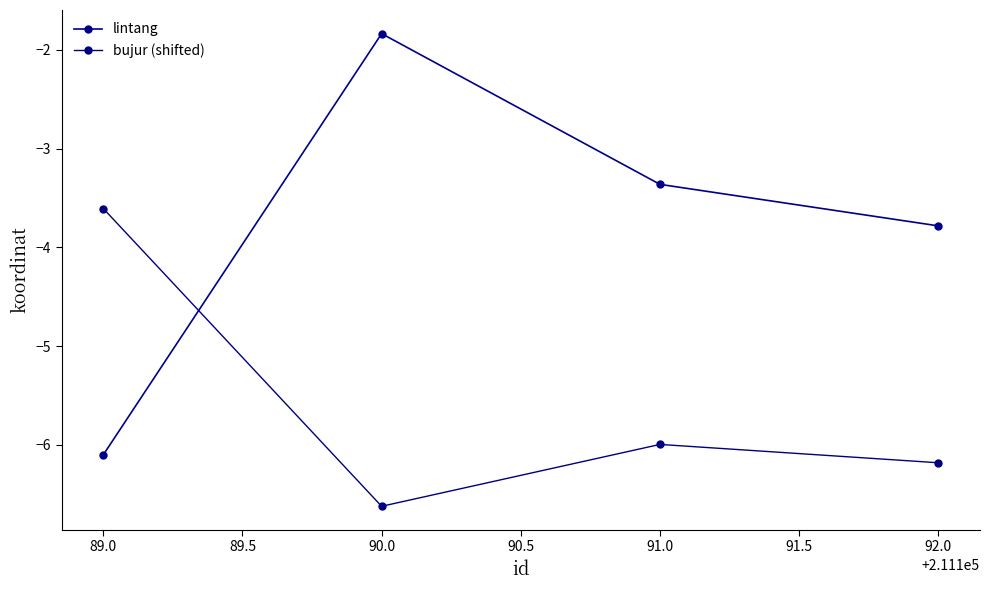

Where do lintang and bujur (shifted) first cross each other?

89.0 and 90.0